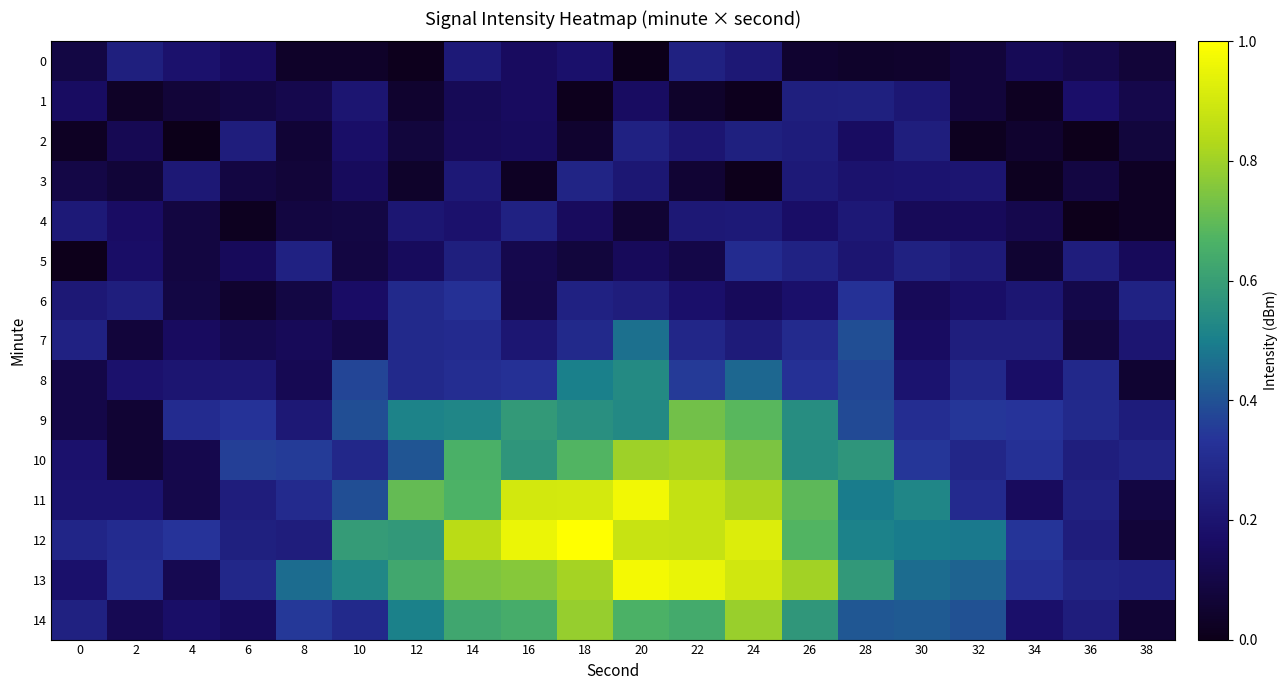

At which category is the sum across all series the highest?

20